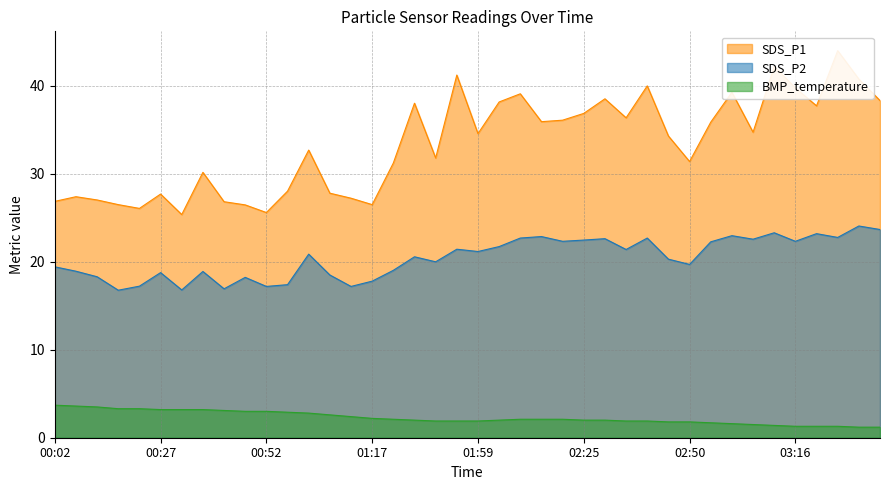

True or false: BMP_temperature has a value of 2.0 at 02:25.

True